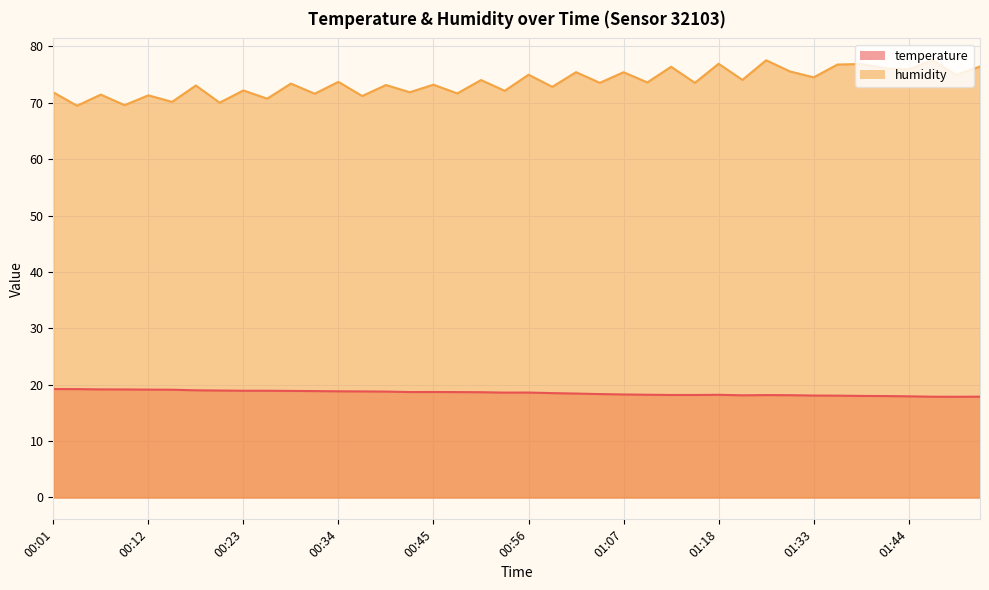

How many values in the temperature series are below 18?

5